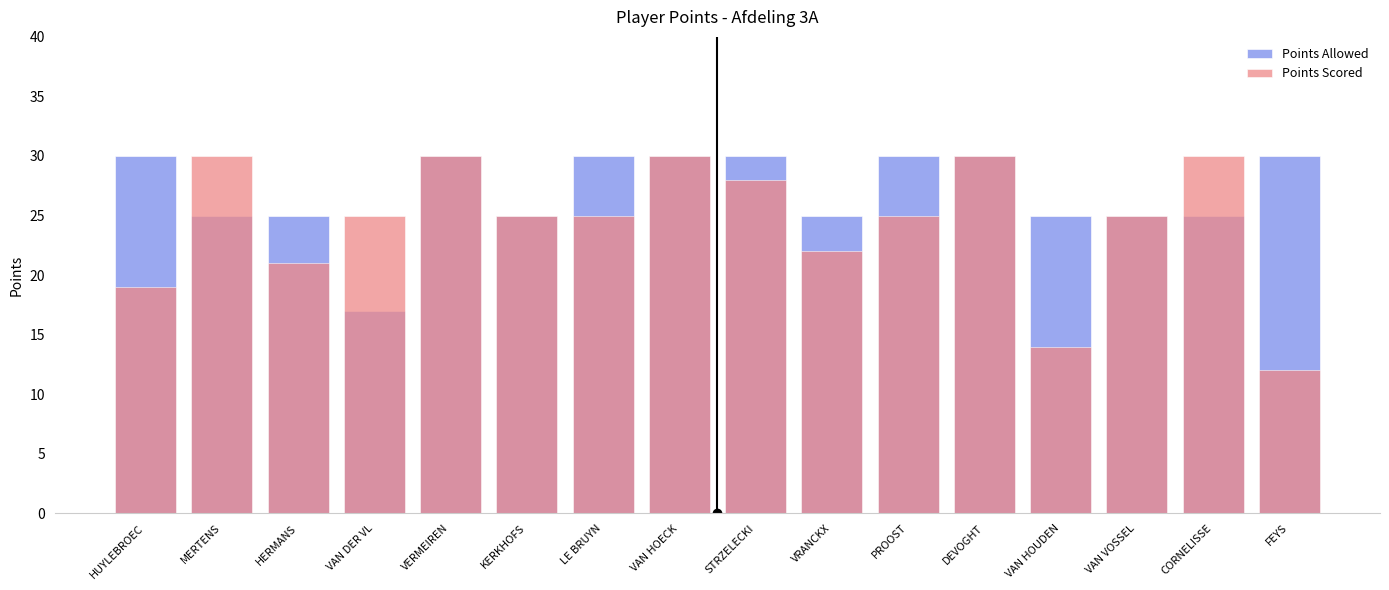

How many Points Allowed values are between 25 and 30?

15